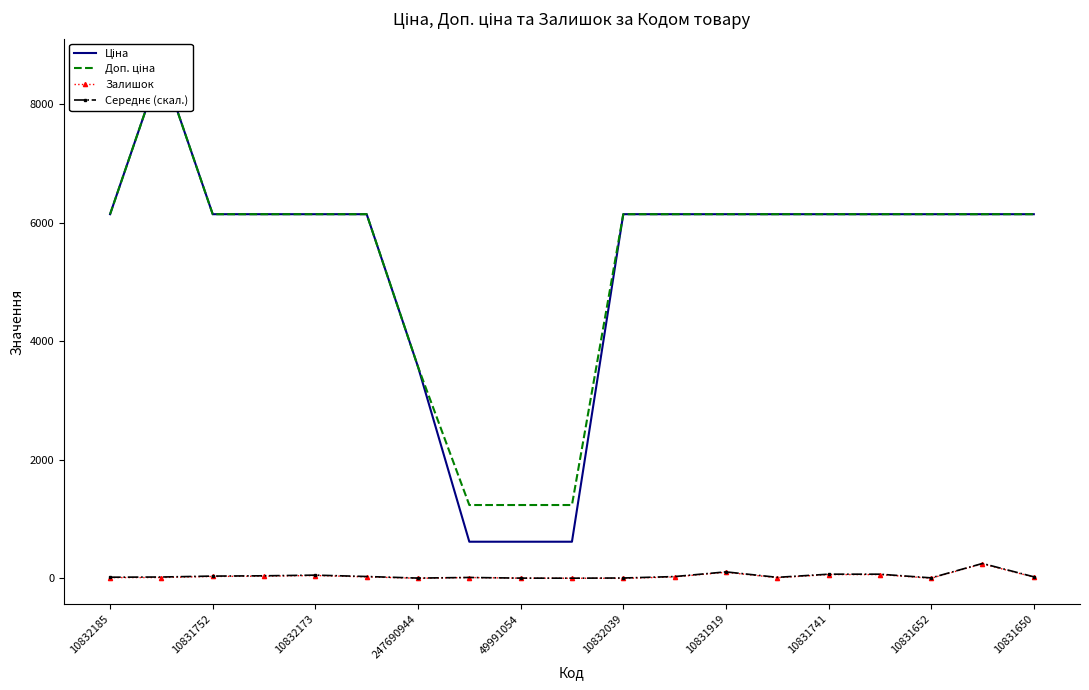

Reading right to left, list all the values displayed in this chart.

Ціна: 6143.2	6143.2	6143.2	6143.2	6143.2	6143.2	6143.2	6143.2	6143.2	618.9	618.9	618.9	3569.6	6143.2	6143.2	6143.2	6143.2	8669.7	6143.2
Доп. ціна: 6143.2	6143.2	6143.2	6143.2	6143.2	6143.2	6143.2	6143.2	6143.2	1238.0	1238.0	1238.0	3569.6	6143.2	6143.2	6143.2	6143.2	8669.7	6143.2
Залишок: 21.0	246.0	3.0	65.0	65.0	12.0	104.0	25.0	1.0	3.0	4.0	15.0	2.0	26.0	49.0	38.0	33.0	15.0	14.0
Середнє (скал.): 27.1	252.1	9.1	71.1	71.1	18.1	110.1	31.1	7.1	3.9	4.9	15.9	5.6	32.1	55.1	44.1	39.1	23.7	20.1